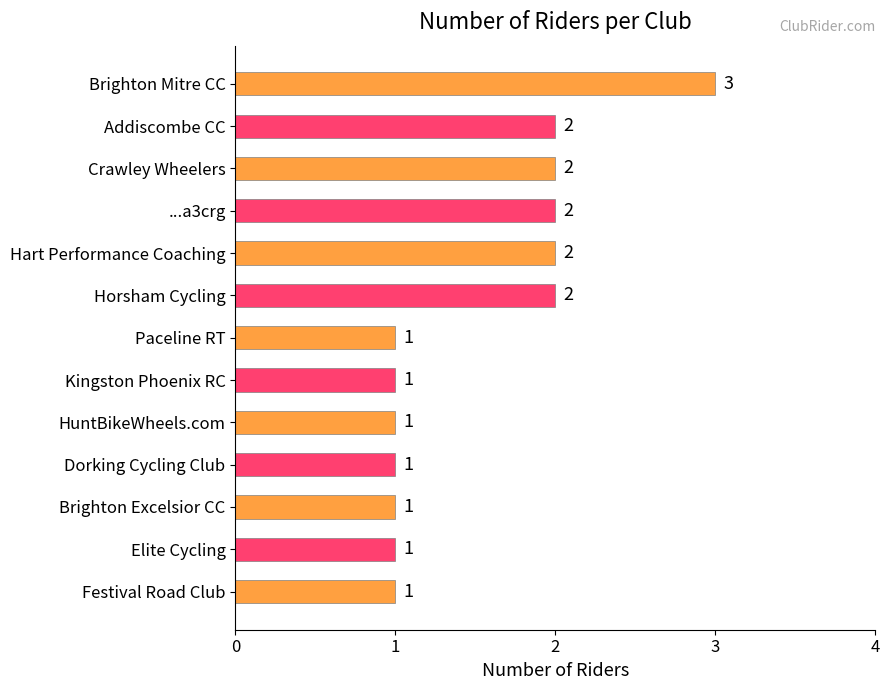

What is the greatest value displayed?

3